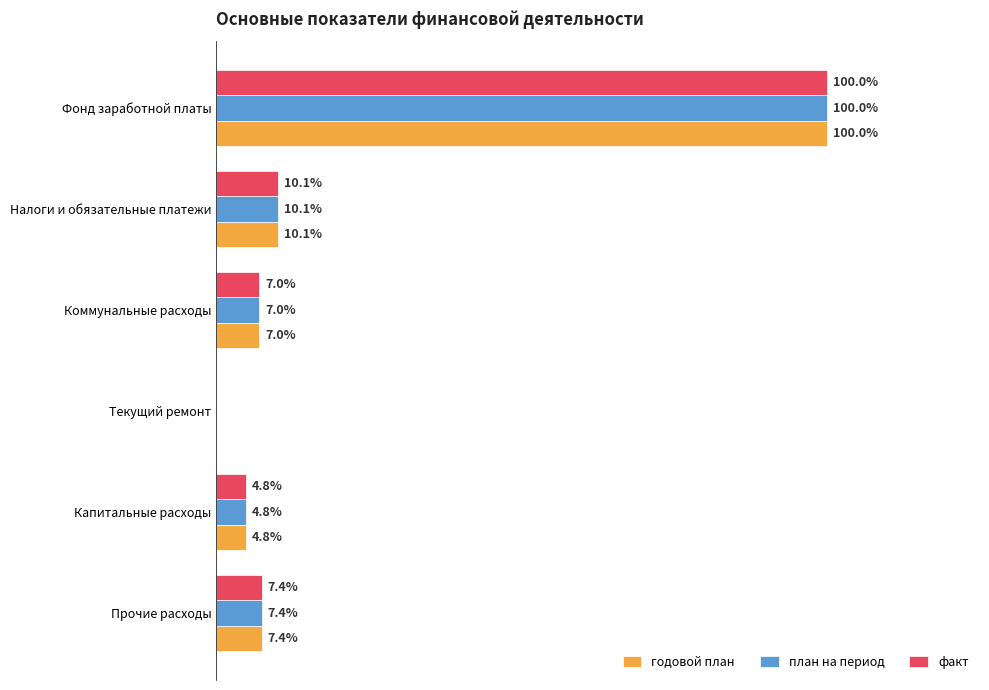

What are all the series names shown in the legend?

годовой план, план на период, факт